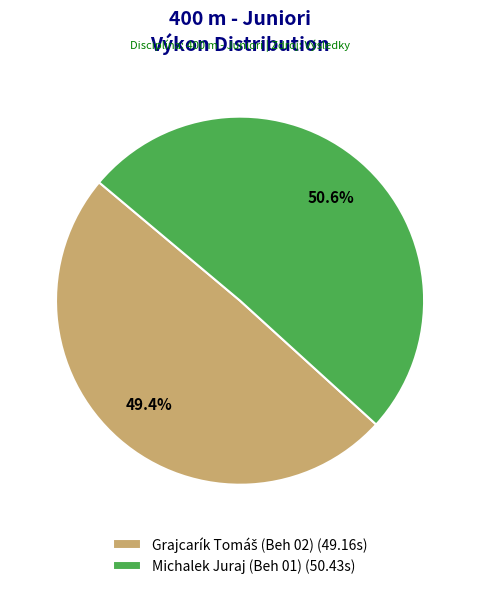

How many segments does this pie chart have?

2